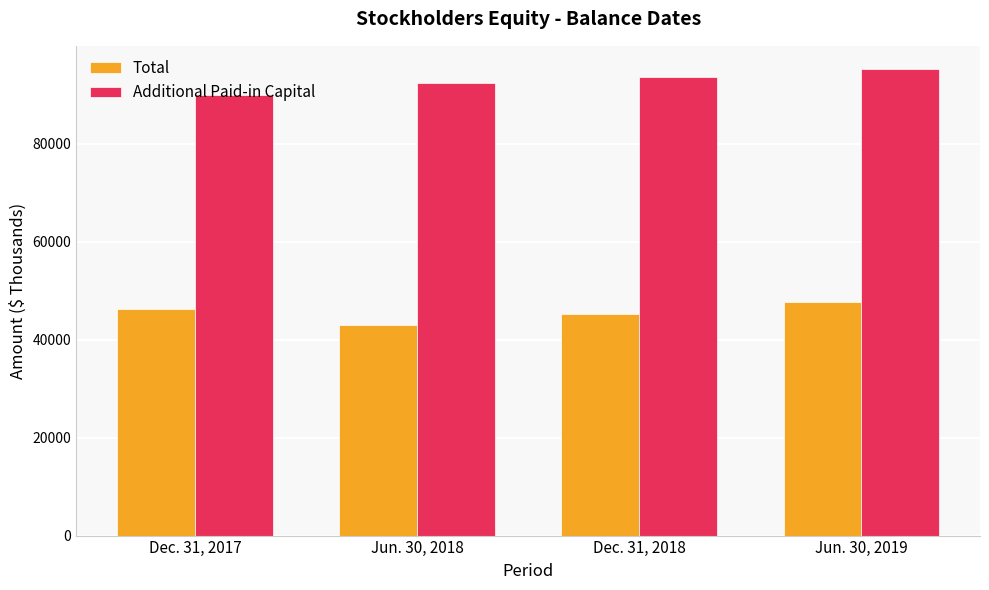

Which label corresponds to the smallest value in the chart?

Jun. 30, 2018